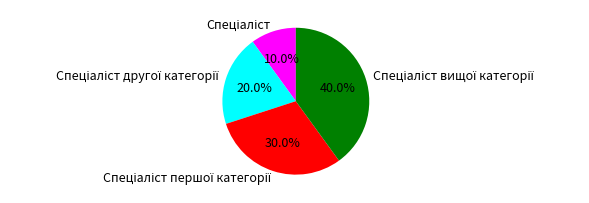

Is there any slice that represents more than half of the pie?

No